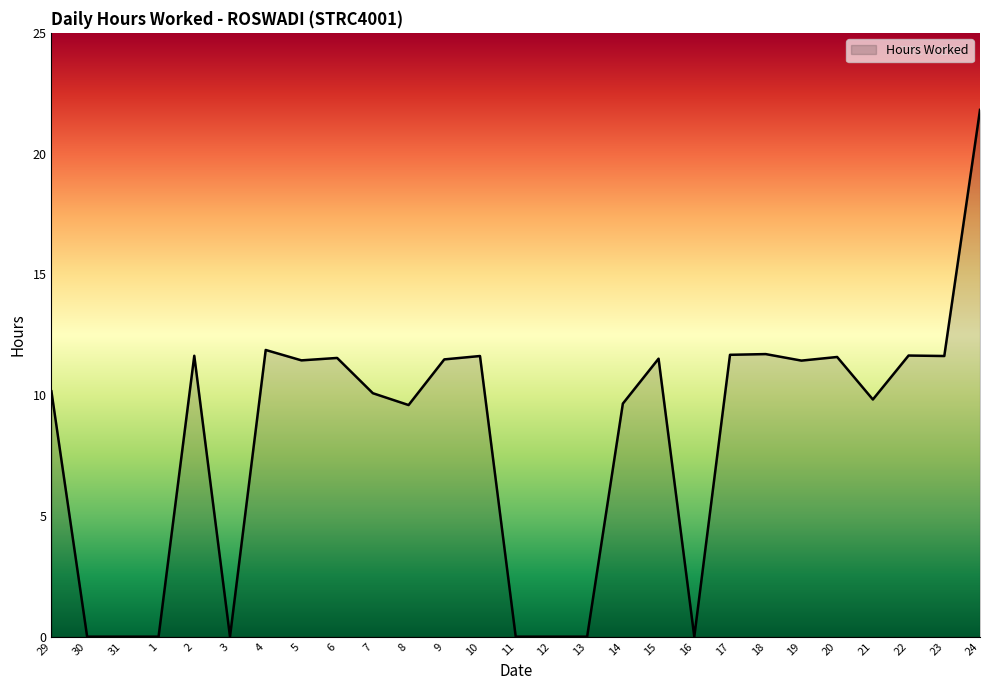

True or false: the data shows 0.0 at 11.

True